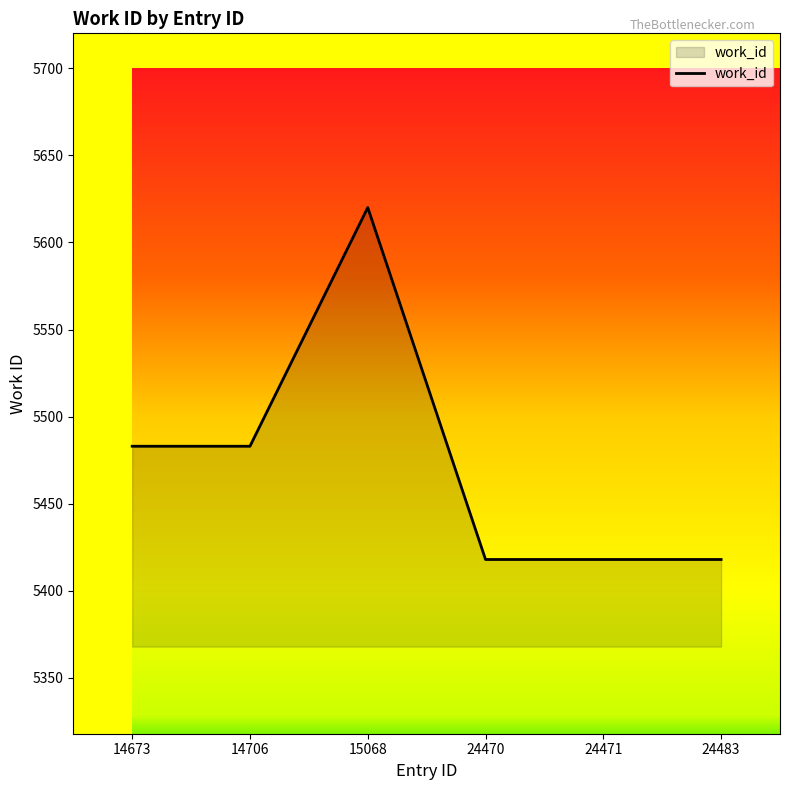

What is the greatest value displayed?

5620